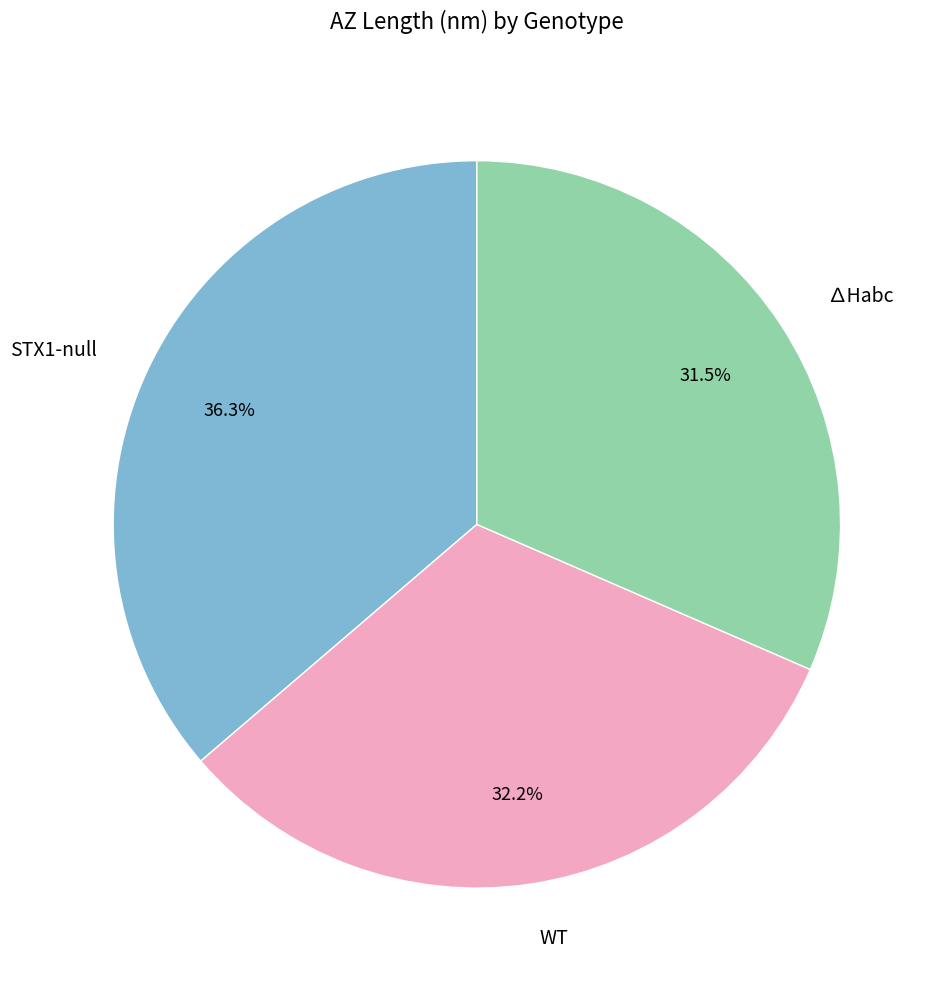

To the nearest percent, what is the difference between the largest and smallest slice percentages?

5%